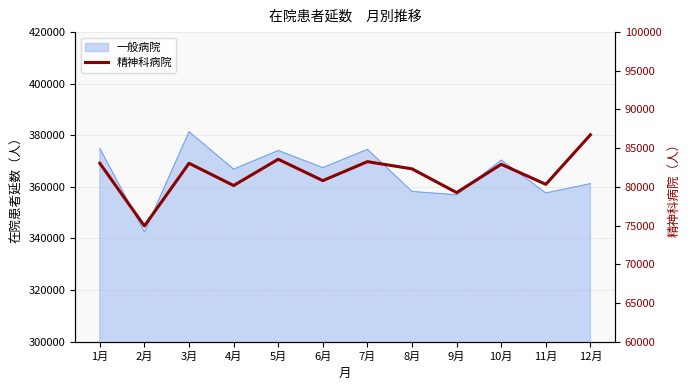

Between 8月 and 7月, which is larger?

7月